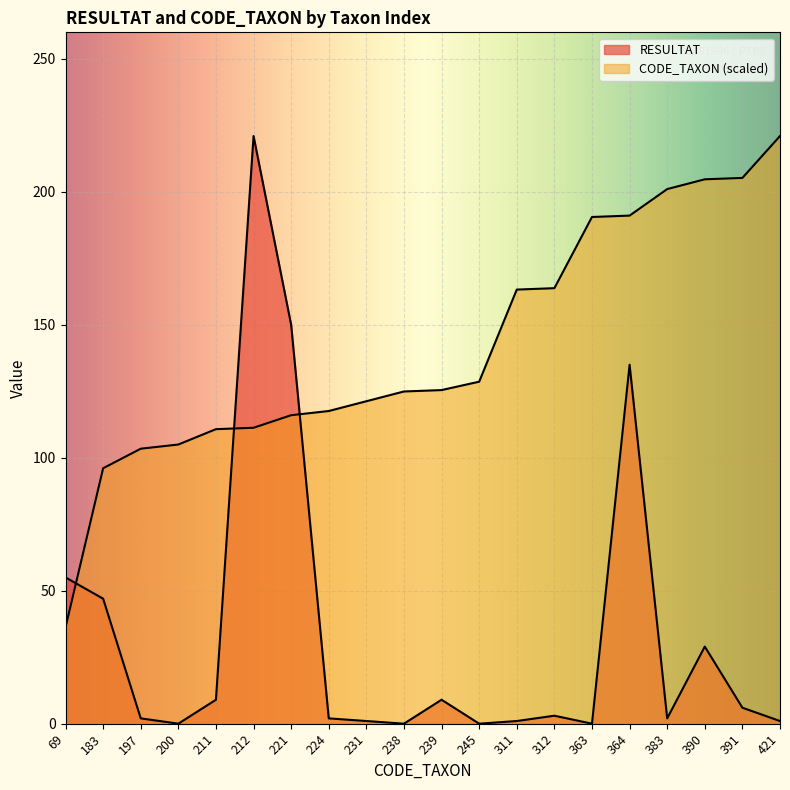

What is the total value across all series at 383?

203.1